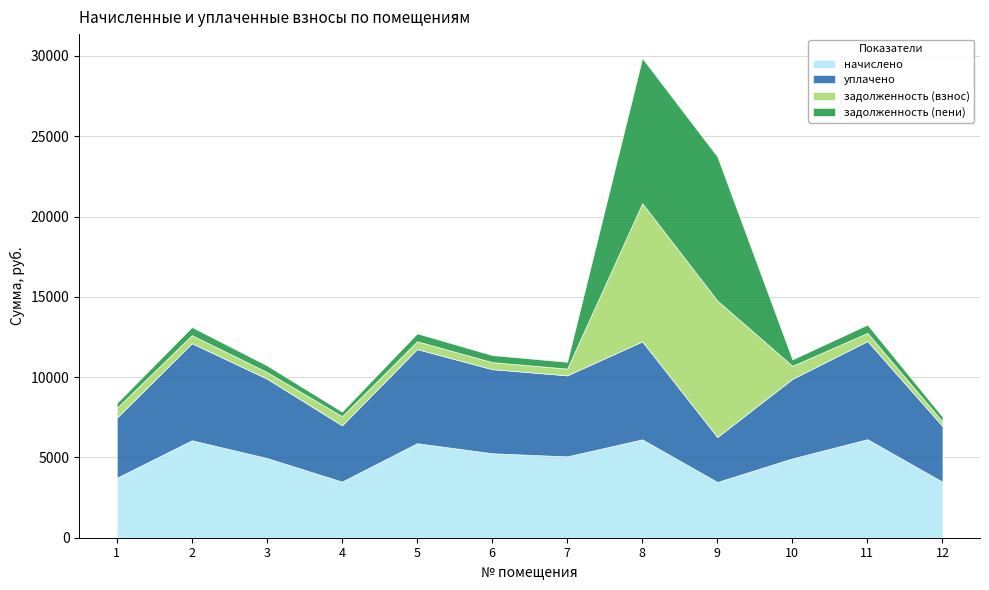

How many data points in начислено are above 5067?

6